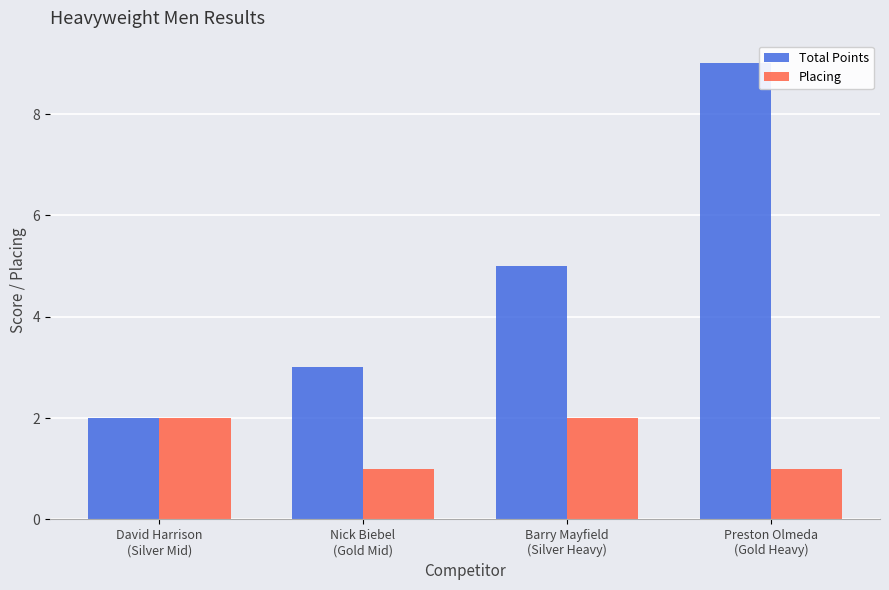

Rank the series by their maximum value, from lowest to highest.

Placing, Total Points